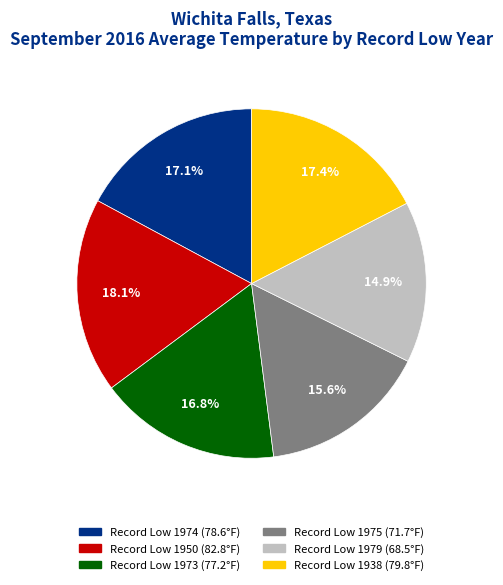

Is there any slice that represents more than half of the pie?

No